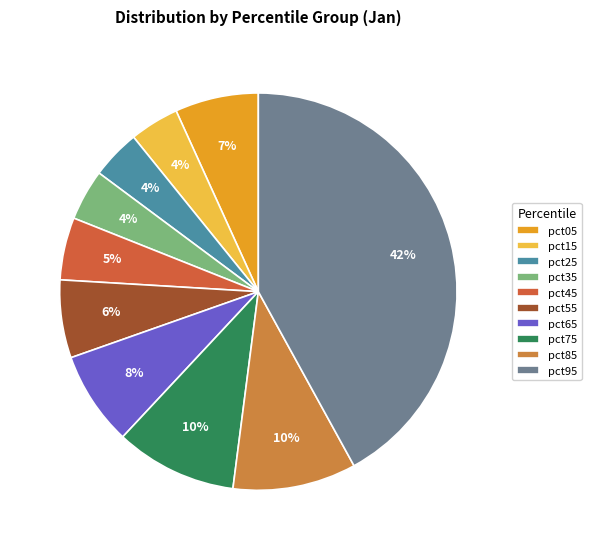

Does pct35 represent more than half of the total?

No